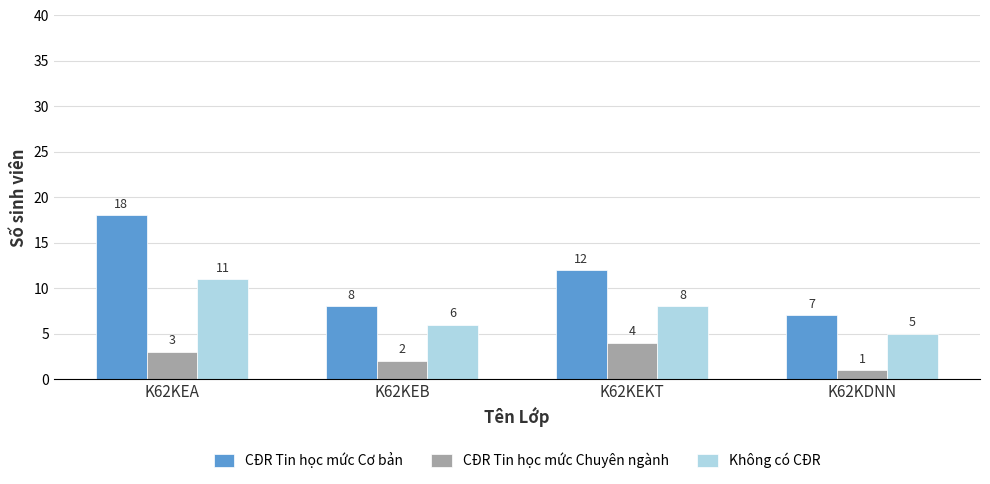

Count the Không có CĐR values in the range 6 to 11.

3